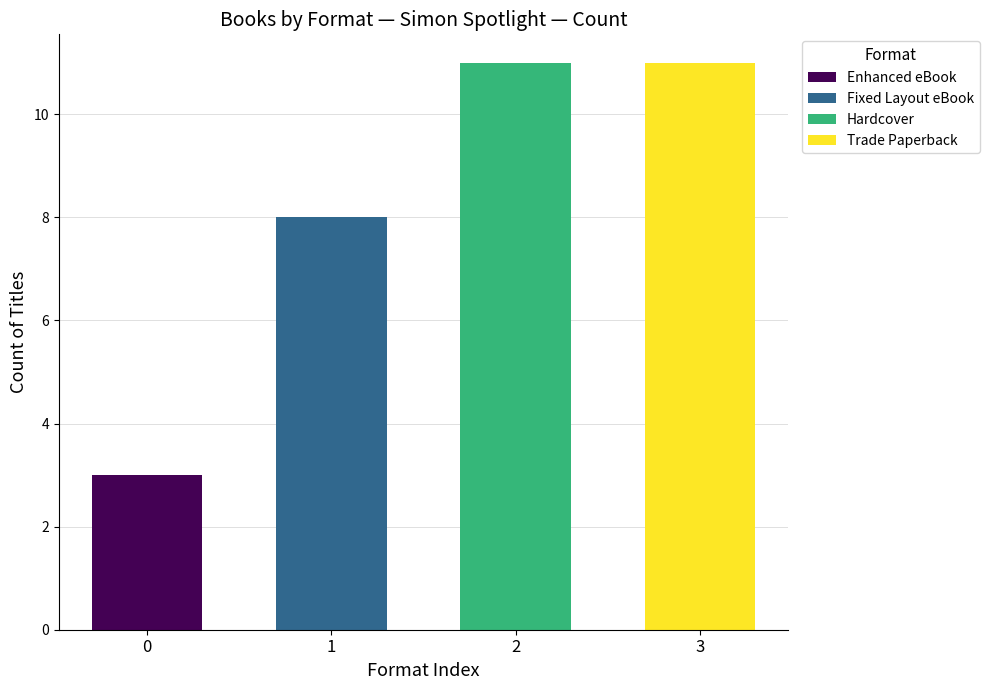

How many values are between 8 and 11?

3